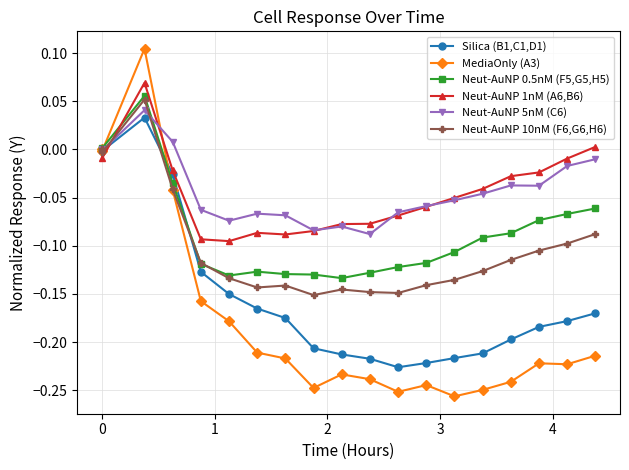

Which series has the largest range (max minus min)?

MediaOnly (A3)